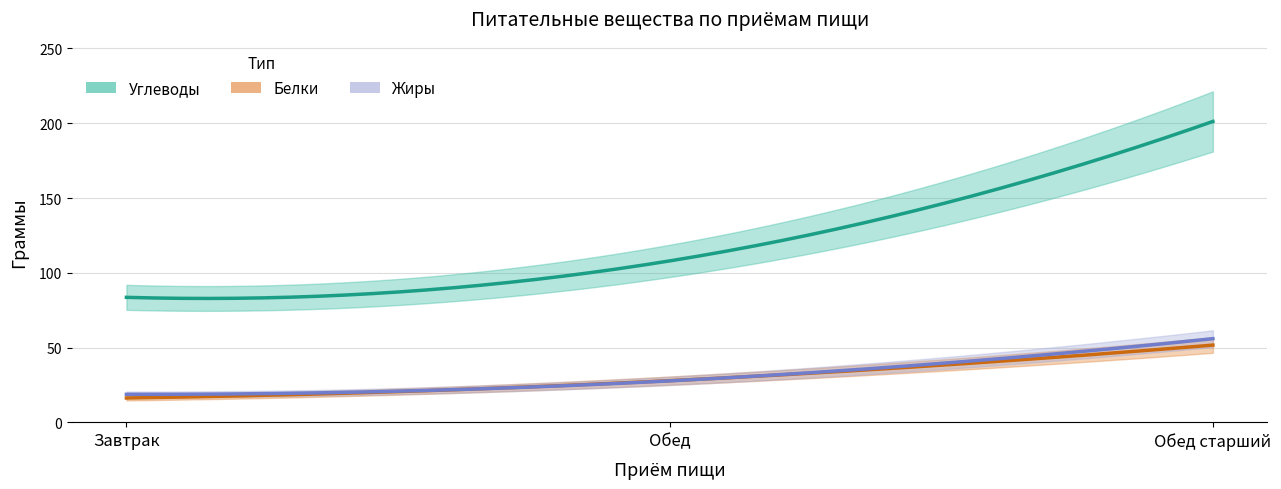

Which has a higher value, Обед or Завтрак?

Обед